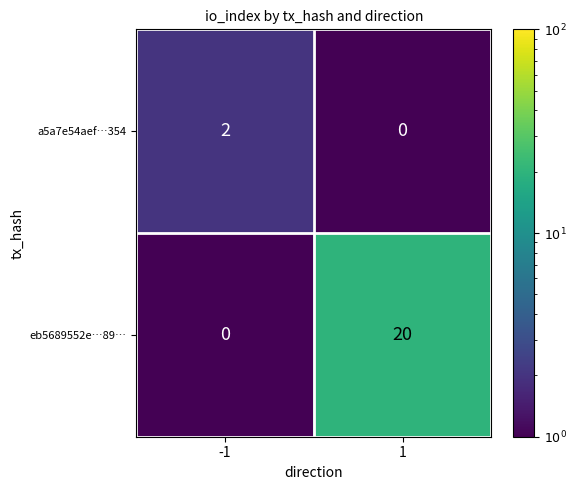

Reading left to right, what are all the values shown in this chart?

a5a7e54aef…354: 2	0
eb5689552e…89…: 0	20